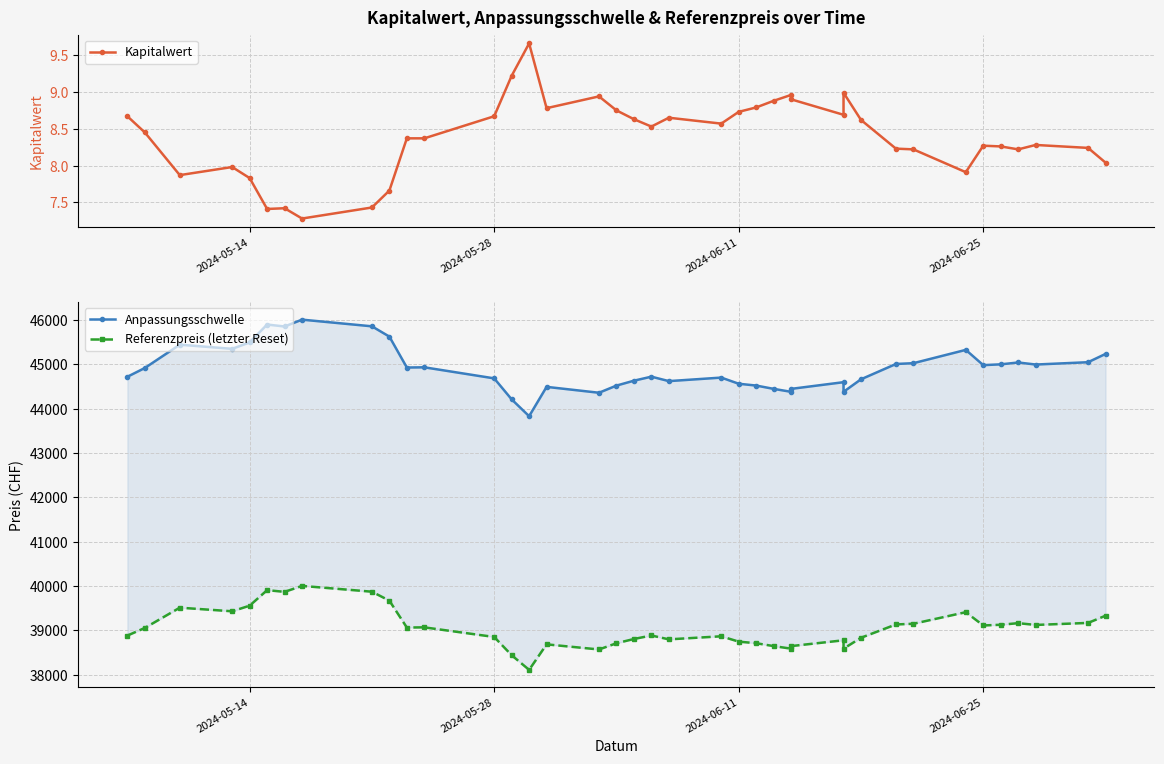

Is it true that Referenzpreis (letzter Reset) equals 38747.4 at 2024-06-11?

True